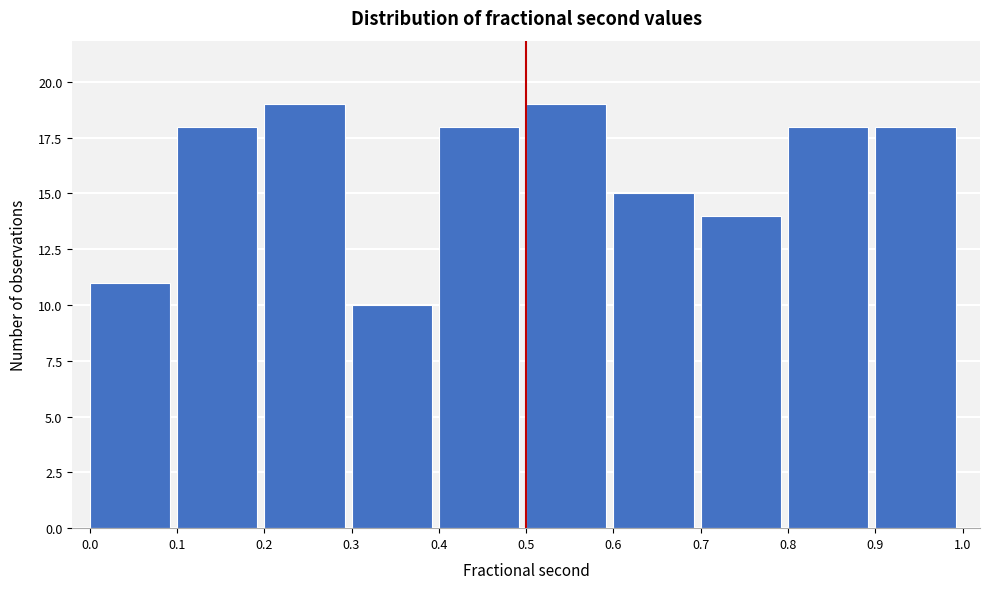

Reading left to right, list every bar in this chart as the range it spans on the x-axis followed by its height. The values are not printed on the chart, so give them approximately, as read against the axis.

0.0 to 0.1: 11
0.1 to 0.2: 18
0.2 to 0.3: 19
0.3 to 0.4: 10
0.4 to 0.5: 18
0.5 to 0.6: 19
0.6 to 0.7: 15
0.7 to 0.8: 14
0.8 to 0.9: 18
0.9 to 1.0: 18